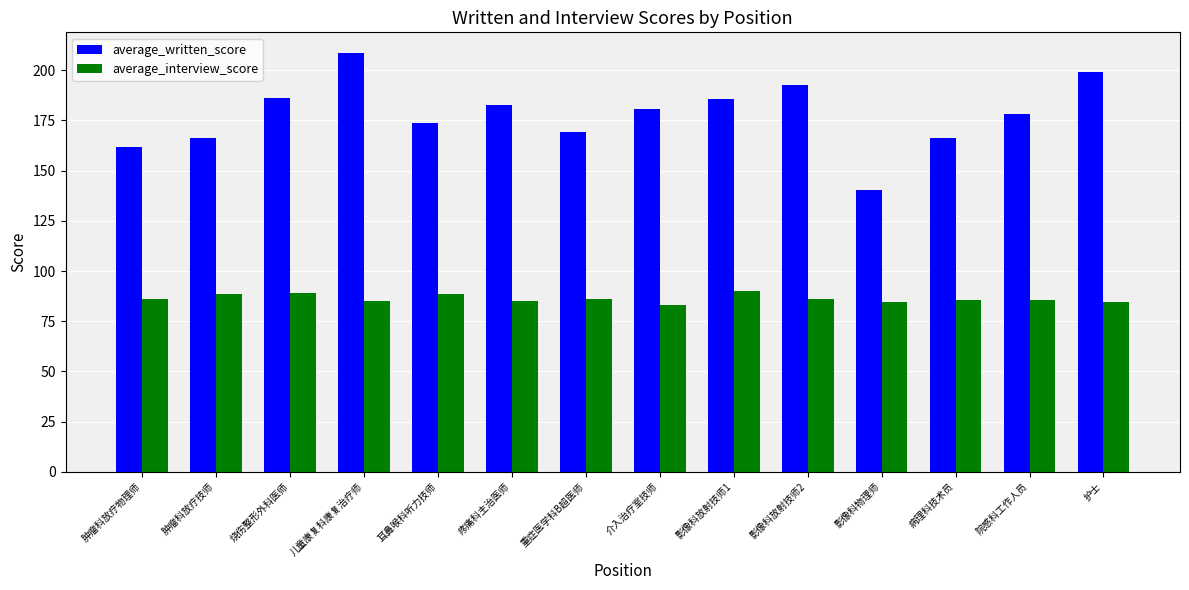

Is it true that average_interview_score equals 25.5 at 影像科放射技师1?

False